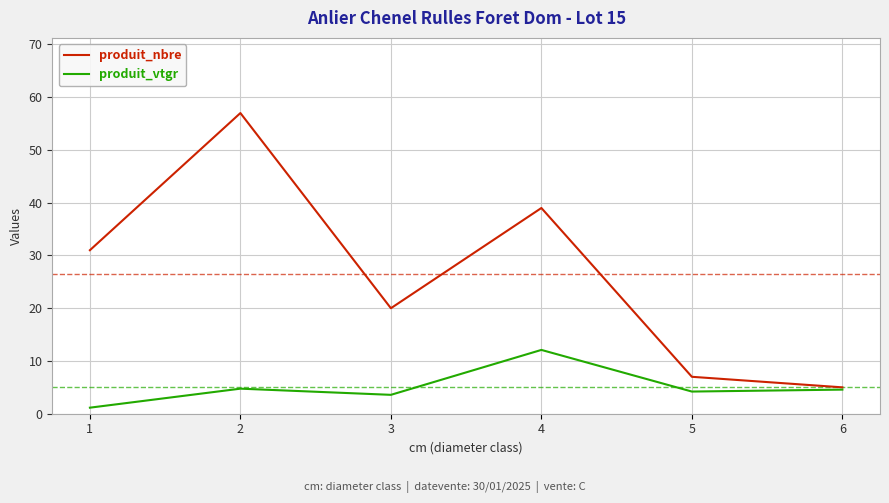

What is the spread (max minus min) of values at 6?

0.4